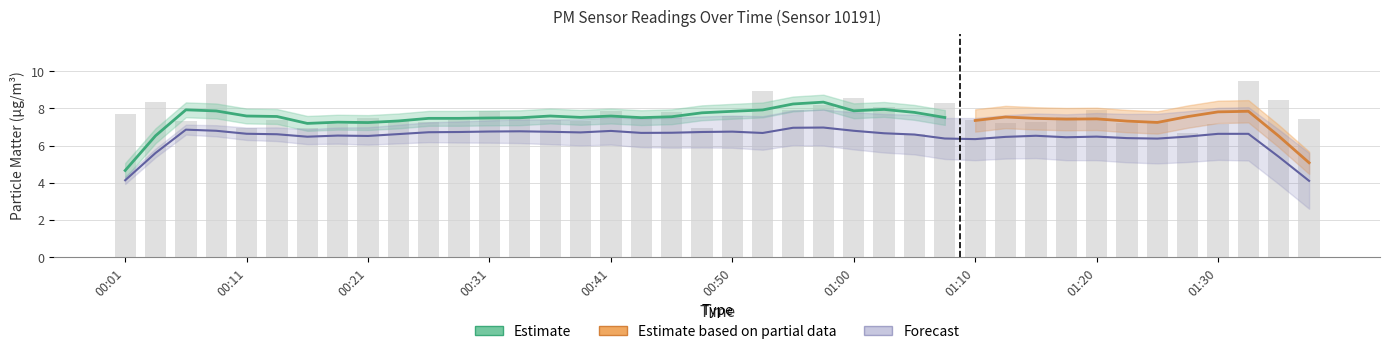

What is the label of the 8th bar from the left?

00:19